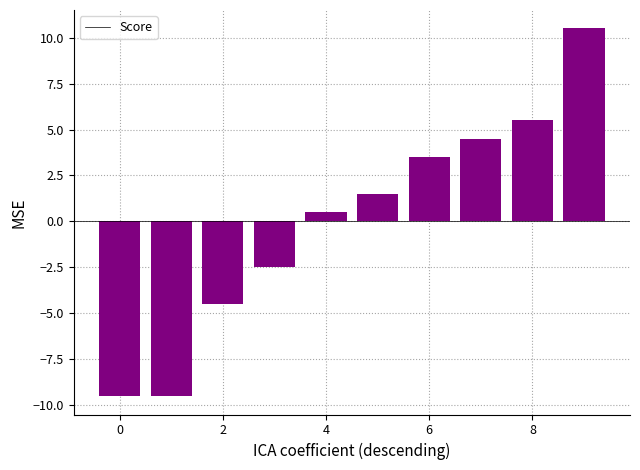

What is the difference between the maximum and second lowest values?

20.0